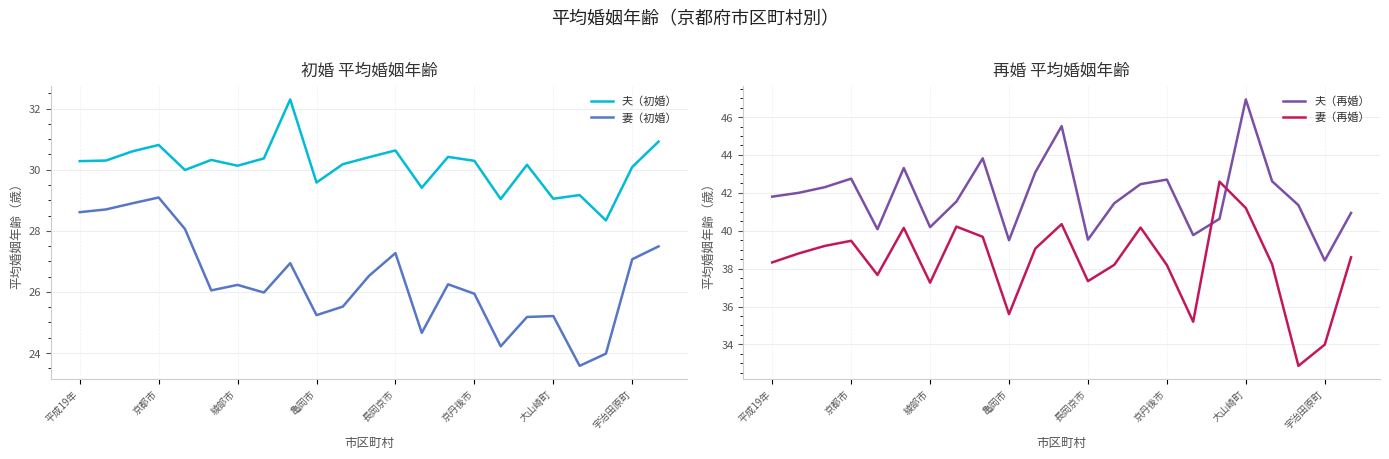

What is the total value across all series at 10?

137.8